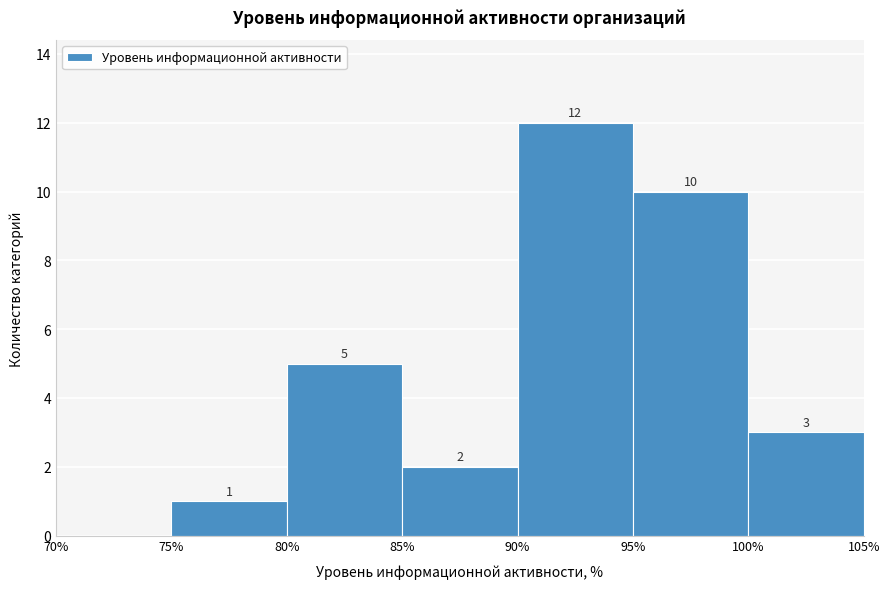

Which range on the x-axis has the tallest bar?

90% to 95%